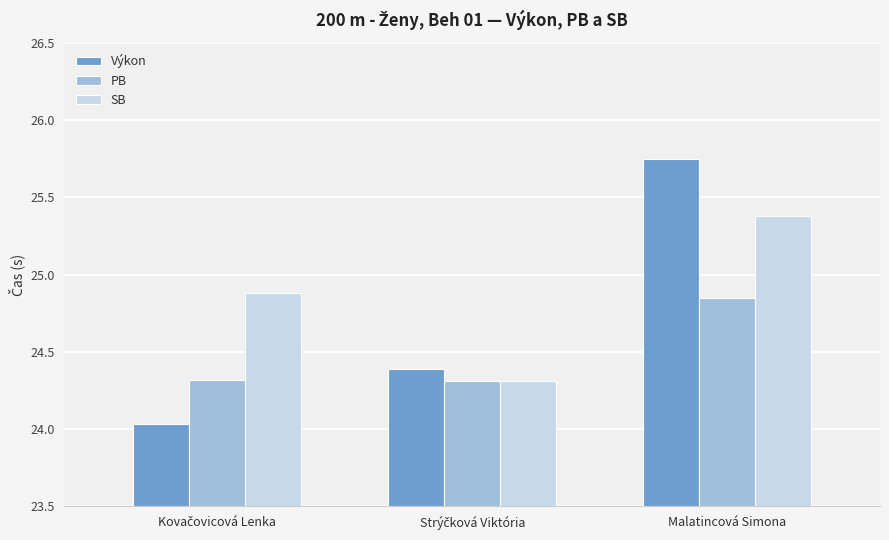

How many PB values are between 24 and 25?

3